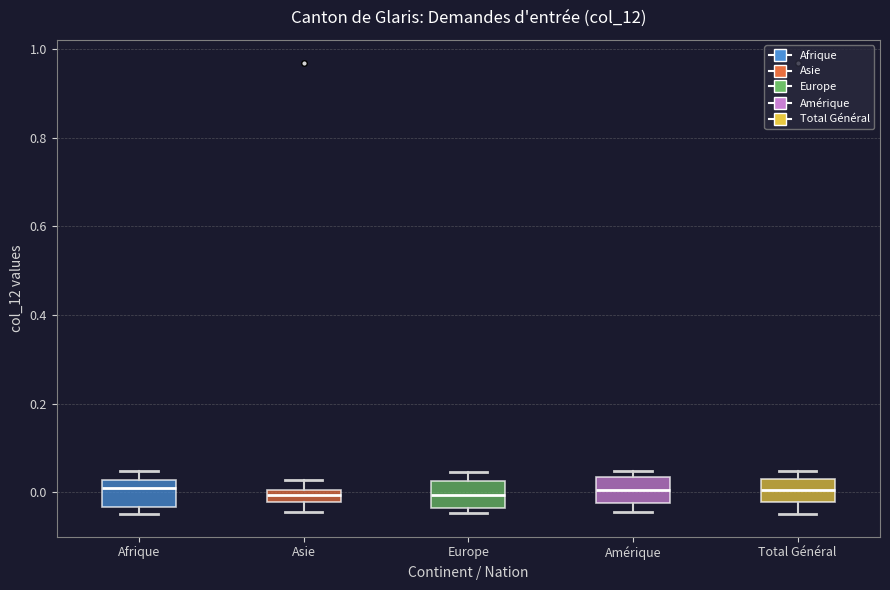

Where is the lower edge of the box for Europe on the y-axis? The values are not printed on the chart, so give them approximately, as read against the axis.

-0.04